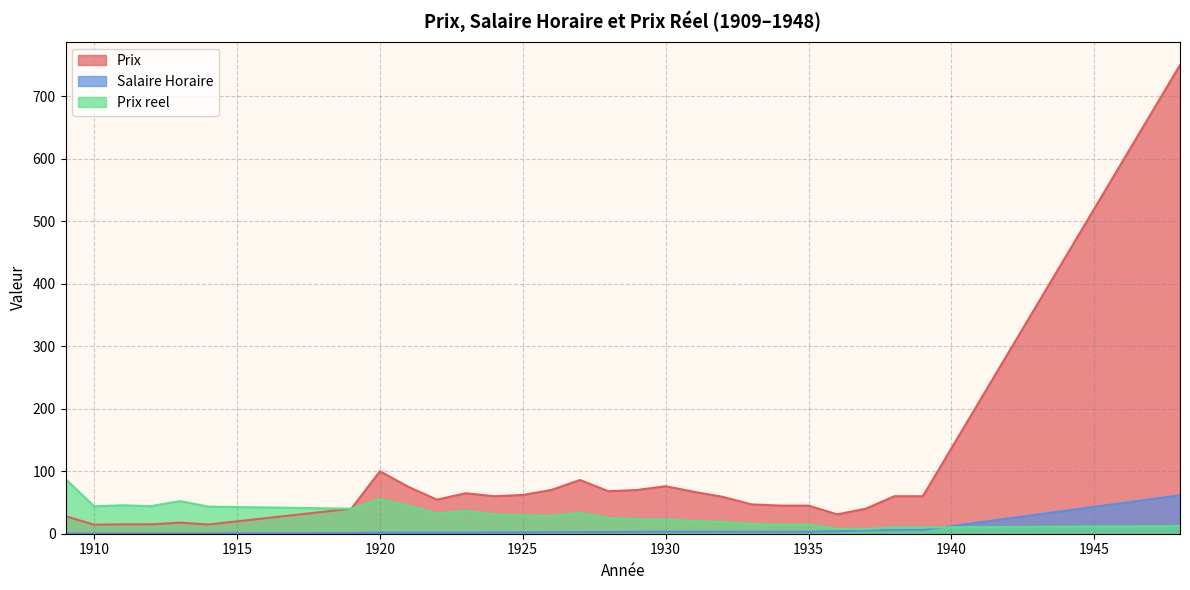

Reading right to left, extract all data points from this chart.

Prix: 1948=750.0	1939=60.0	1938=60.0	1937=40.0	1936=31.0	1935=45.0	1934=45.0	1933=47.0	1932=59.0	1931=67.0	1930=76.0	1929=70.0	1928=68.0	1927=86.0	1926=70.0	1925=62.0	1924=60.0	1923=64.8	1922=54.5	1921=75.0	1920=100.0	1919=40.0	1914=14.8	1913=17.8	1912=15.0	1911=15.0	1910=14.5	1909=28.0
Salaire Horaire: 1948=61.6	1939=6.0	1938=5.9	1937=5.3	1936=4.0	1935=3.1	1934=3.1	1933=3.1	1932=3.2	1931=3.3	1930=3.3	1929=3.0	1928=2.7	1927=2.6	1926=2.5	1925=2.1	1924=1.9	1923=1.8	1922=1.7	1921=1.7	1920=1.8	1919=1.0	1914=0.3	1913=0.3	1912=0.3	1911=0.3	1910=0.3	1909=0.3
Prix reel: 1948=12.2	1939=10.1	1938=10.2	1937=7.5	1936=7.8	1935=14.3	1934=14.5	1933=15.4	1932=18.5	1931=20.3	1930=22.8	1929=23.2	1928=25.0	1927=33.3	1926=28.3	1925=29.2	1924=30.9	1923=36.6	1922=32.2	1921=44.9	1920=55.2	1919=40.0	1914=43.4	1913=52.2	1912=44.1	1911=45.5	1910=43.9	1909=87.5